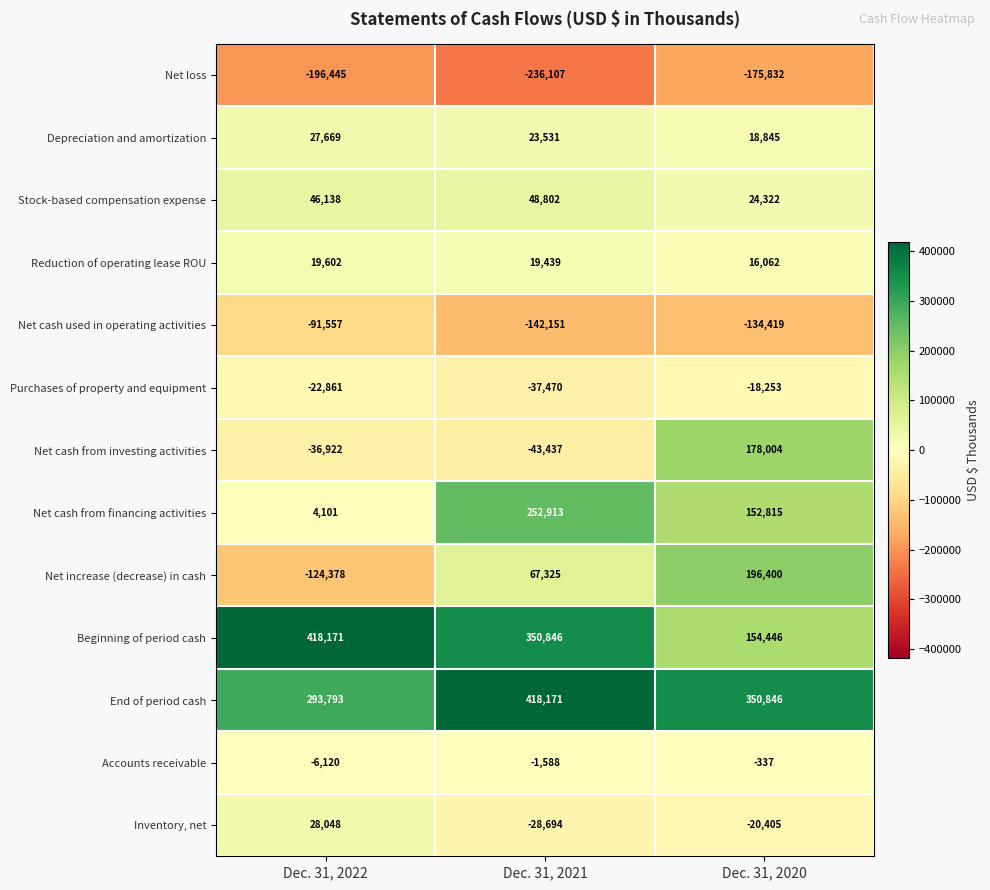

List the labels in order of Reduction of operating lease ROU value, smallest first.

Dec. 31, 2020, Dec. 31, 2021, Dec. 31, 2022